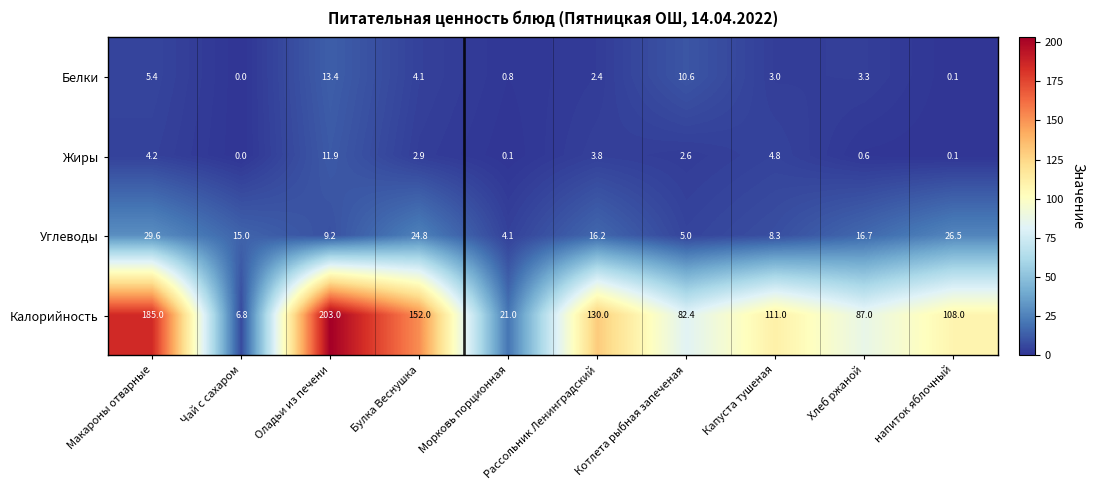

Where does the Жиры series first go above 2?

Макароны отварные